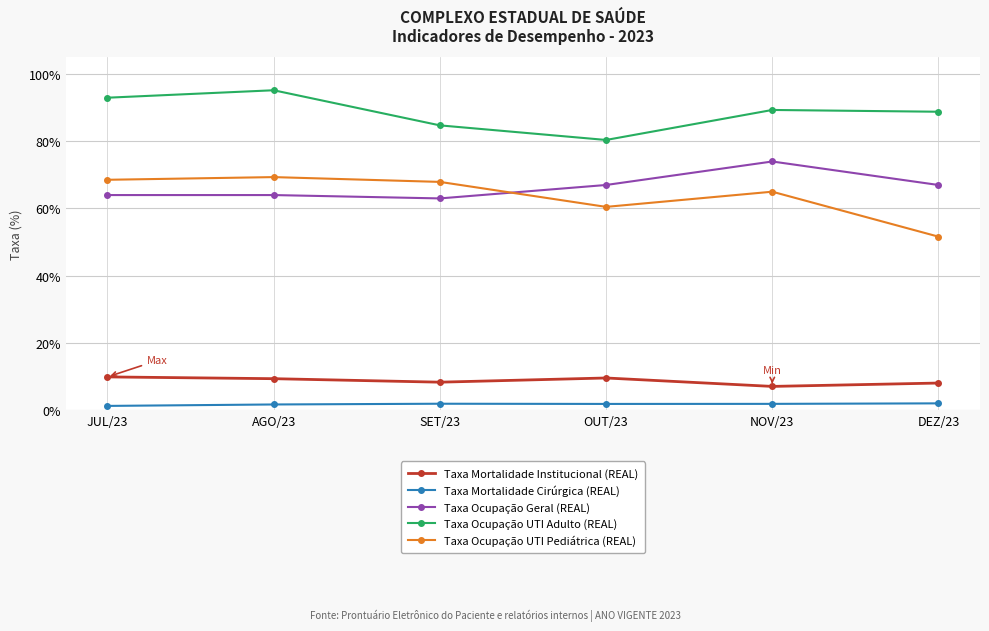

What is the label of the 6th point from the right?

JUL/23